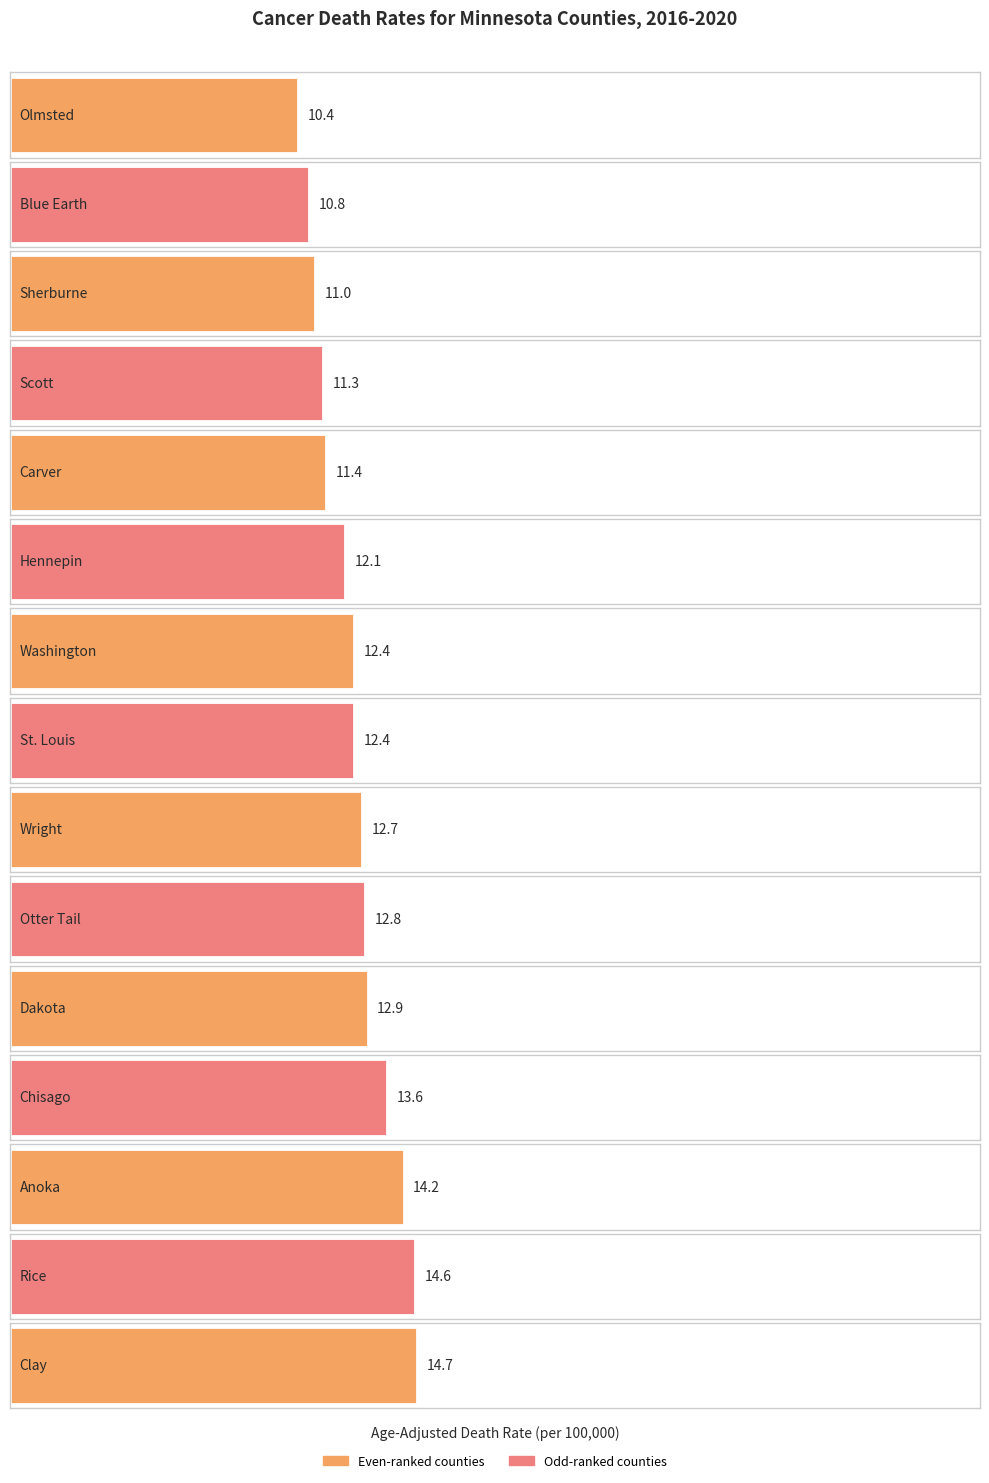

Reading left to right, list all the values displayed in this chart.

Olmsted=10.4	Blue Earth=10.8	Sherburne=11.0	Scott=11.3	Carver=11.4	Hennepin=12.1	Washington=12.4	St. Louis=12.4	Wright=12.7	Otter Tail=12.8	Dakota=12.9	Chisago=13.6	Anoka=14.2	Rice=14.6	Clay=14.7